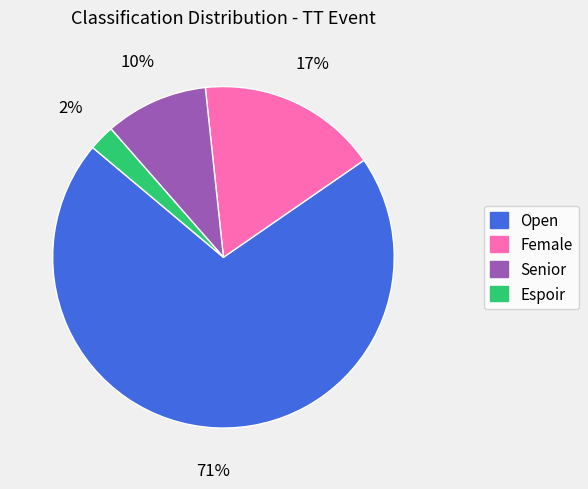

The Espoir slice represents 10% of the pie. True or false?

False